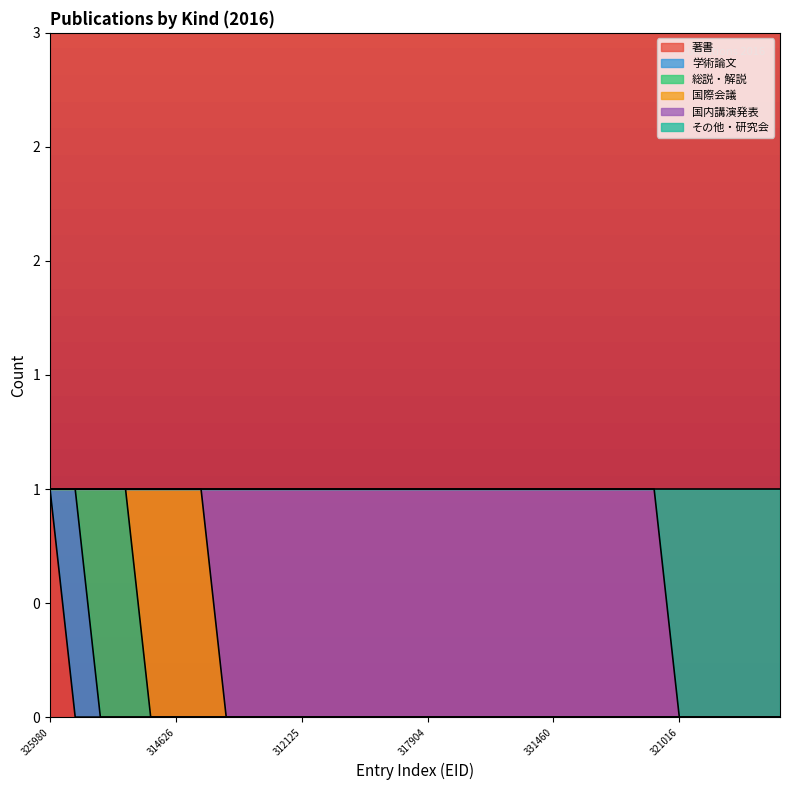

Is the value of 総説・解説 at 331551 greater than the value of 国際会議 at 325980?

No